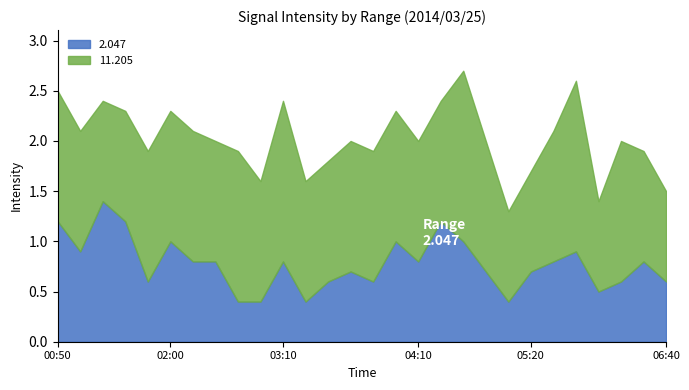

What is the minimum value for 2.047?

0.4